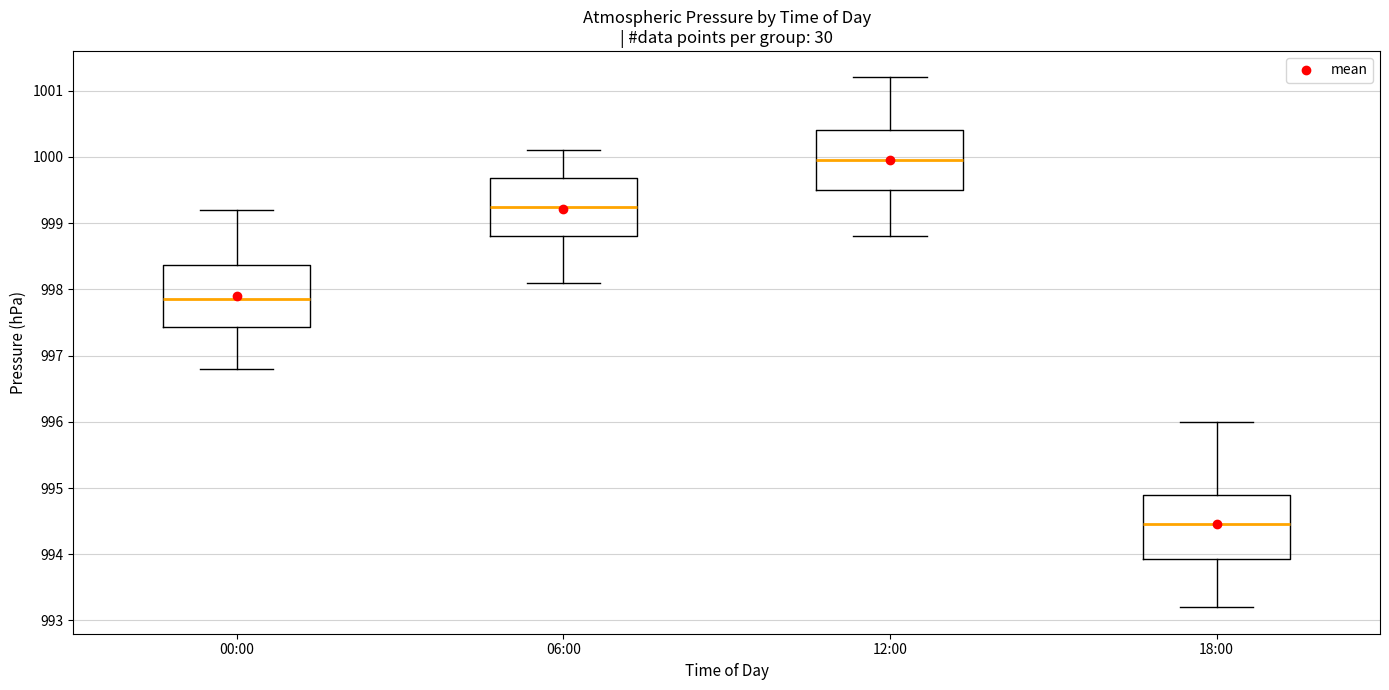

Where does the median line of the box for 00:00 sit on the y-axis? The values are not printed on the chart, so give them approximately, as read against the axis.

997.9